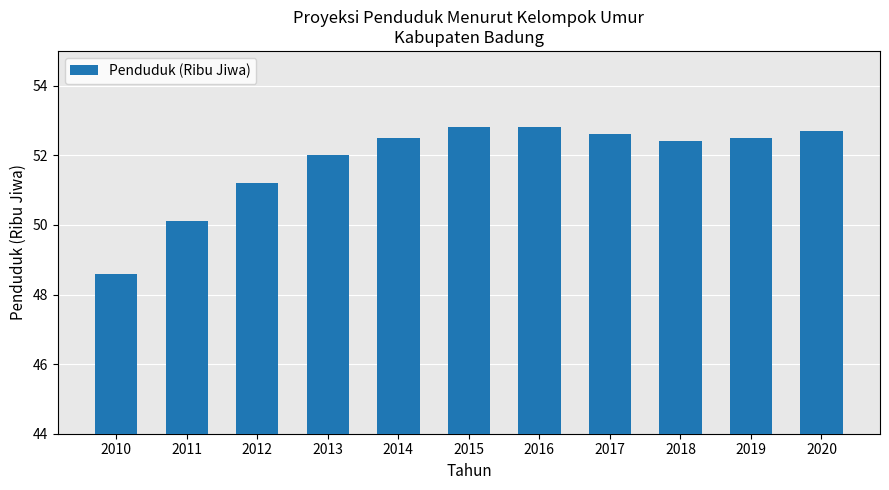

What is the difference between the second highest and second lowest values?

2.7